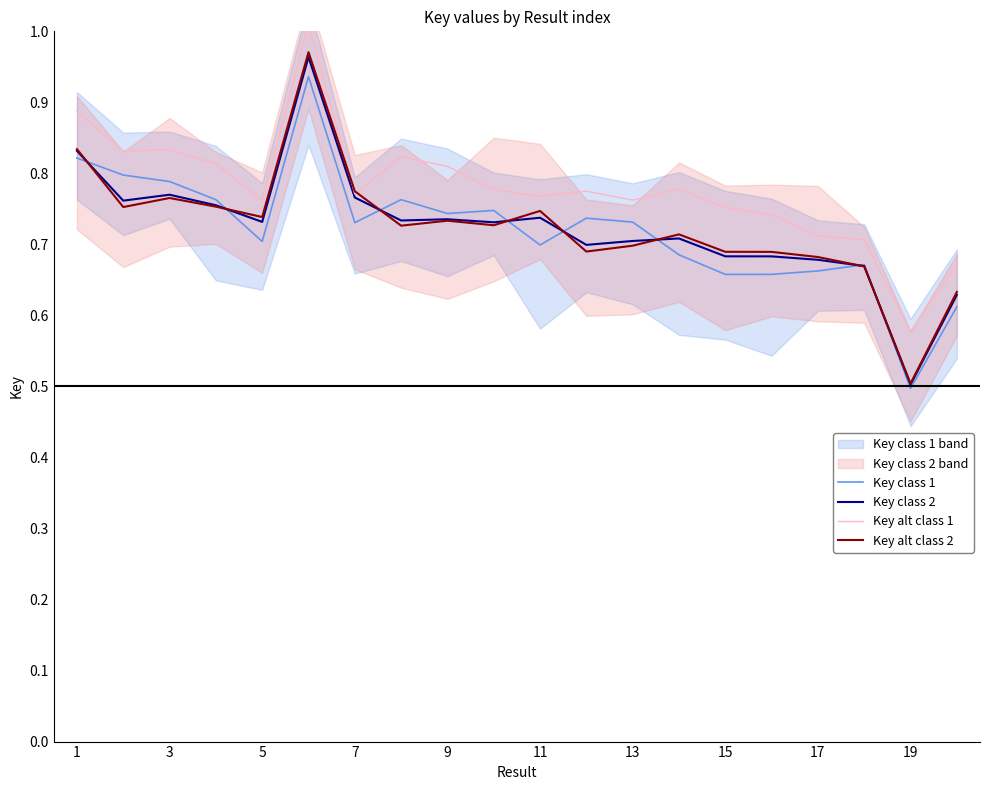

The Key class 2 series shows 1.0 at 5. True or false?

False